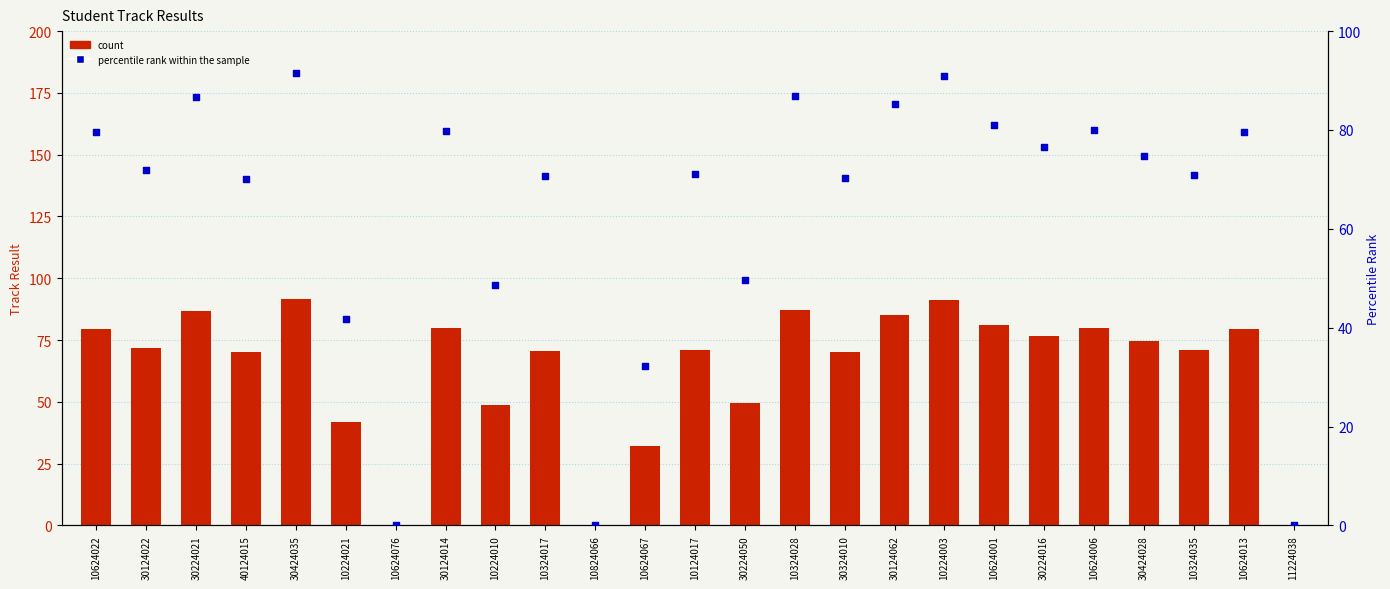

Which series has the widest spread of Y values?

count